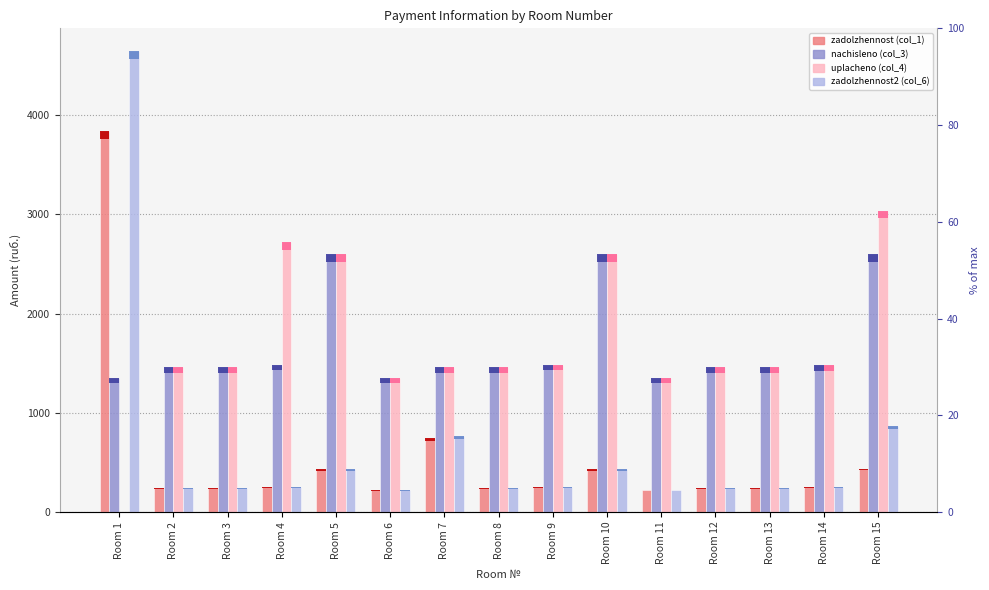

What is the average value of the uplacheno (col_4) series?

1692.8